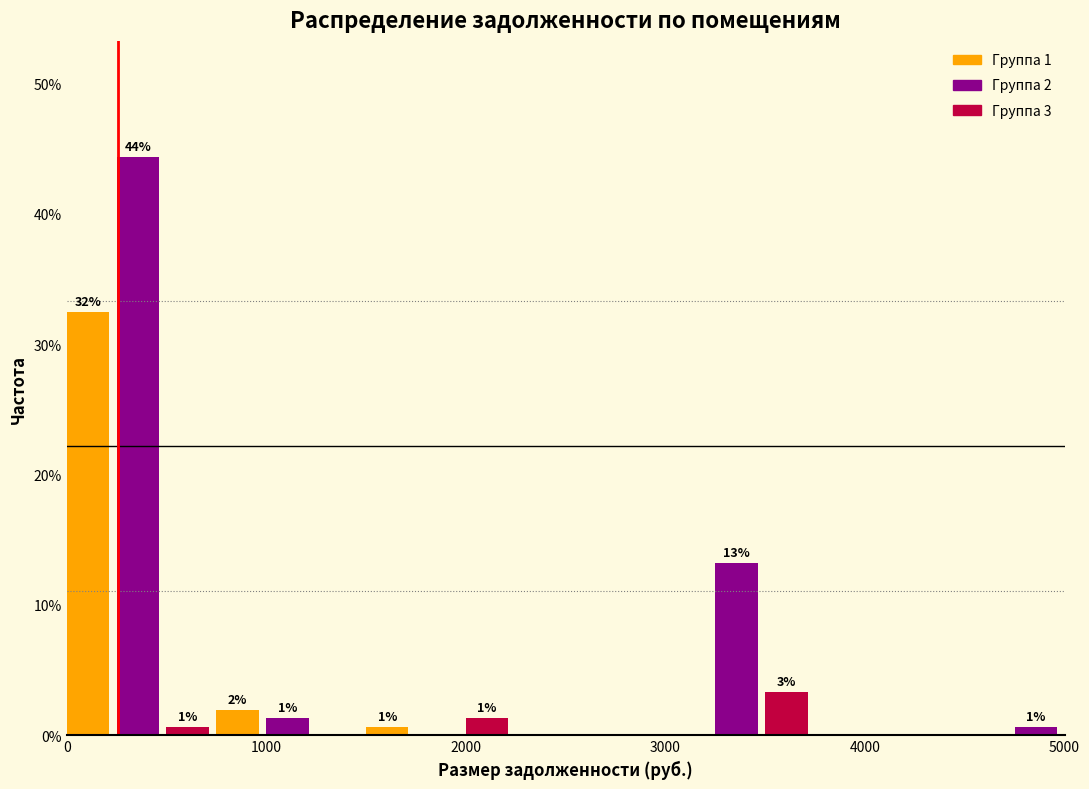

Around what value on the x-axis is the tallest bar? Give the approximate position of its centre, as read against the axis.

400